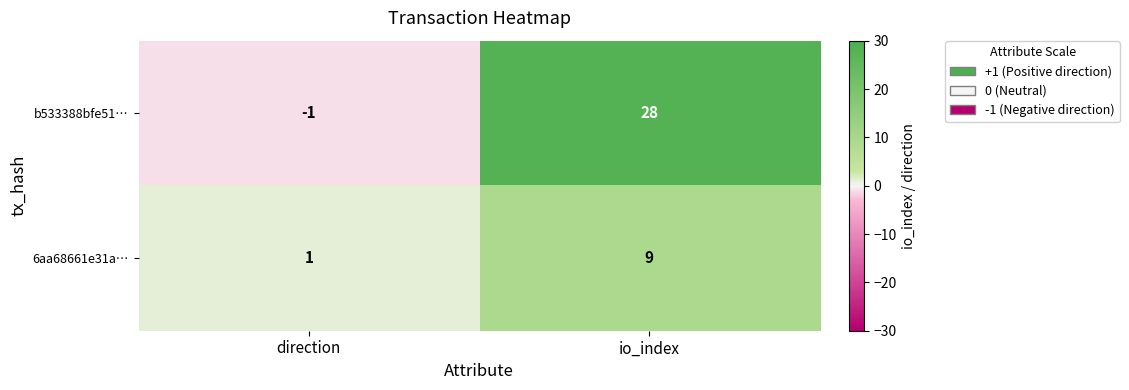

The b533388bfe51… series shows -1 at direction. True or false?

True